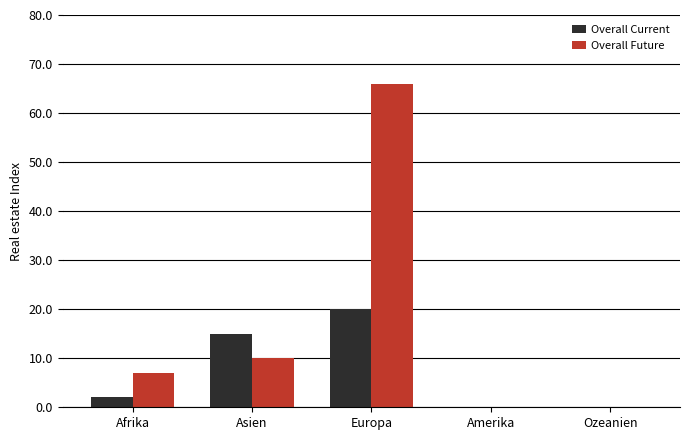

How many groups of bars are there?

5